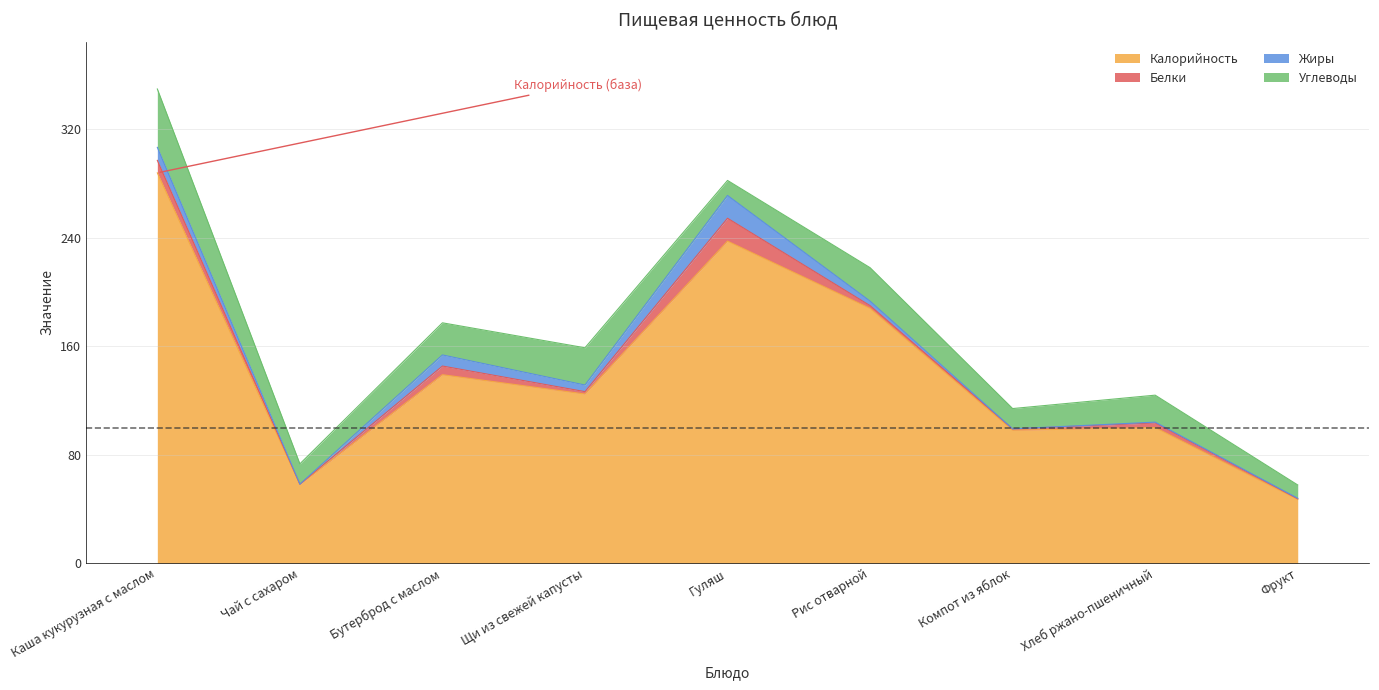

Is it true that Калорийность equals 10.6 at Фрукт?

False